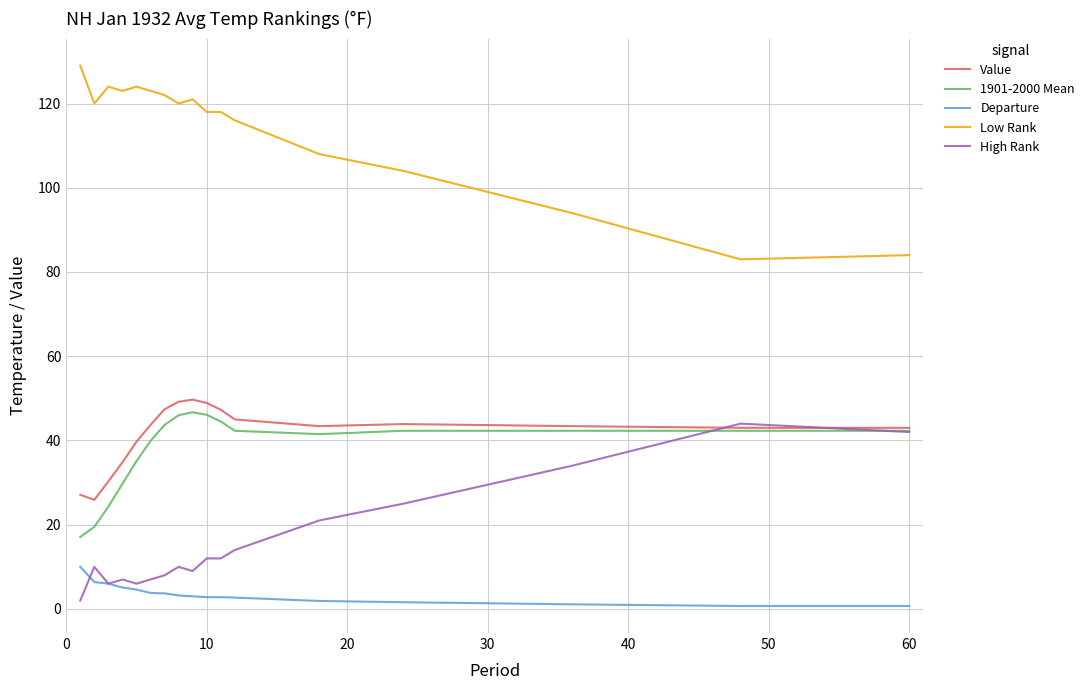

Which series has the largest total across all categories?

Low Rank